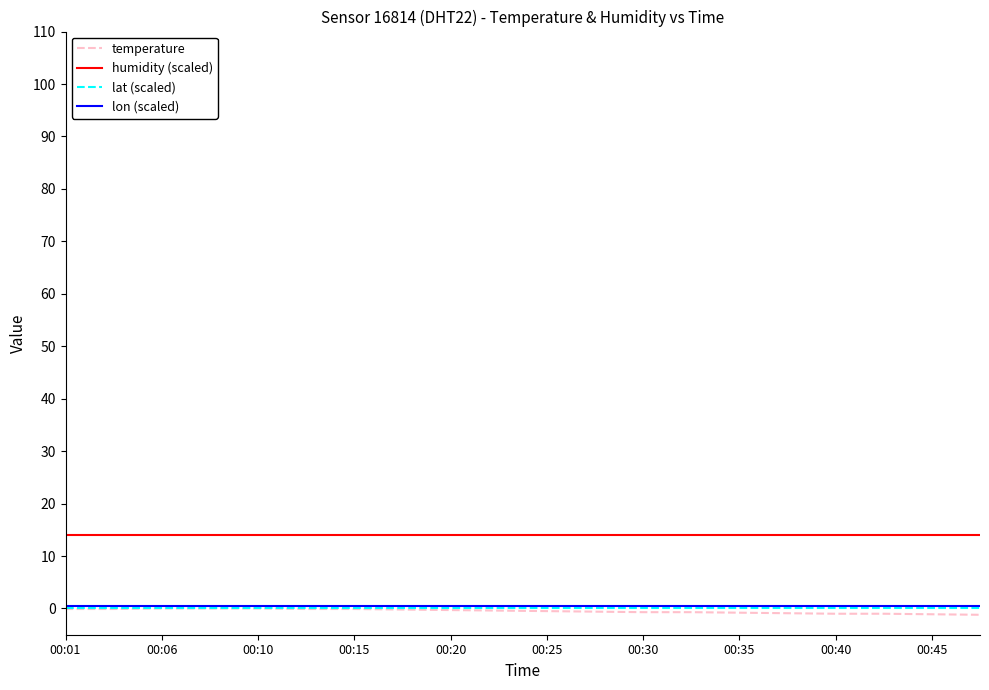

True or false: lat (scaled) and humidity (scaled) intersect in this chart.

False